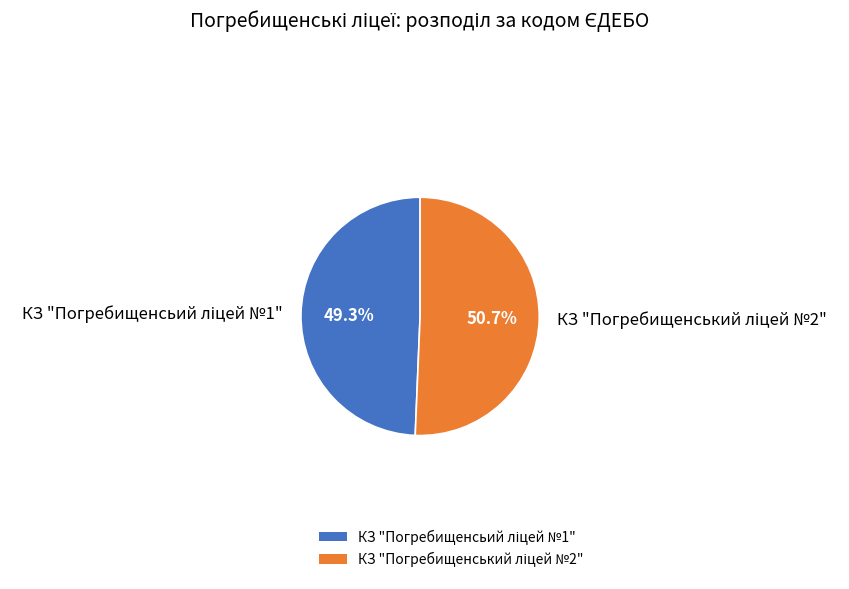

Is there any slice that represents more than half of the pie?

Yes